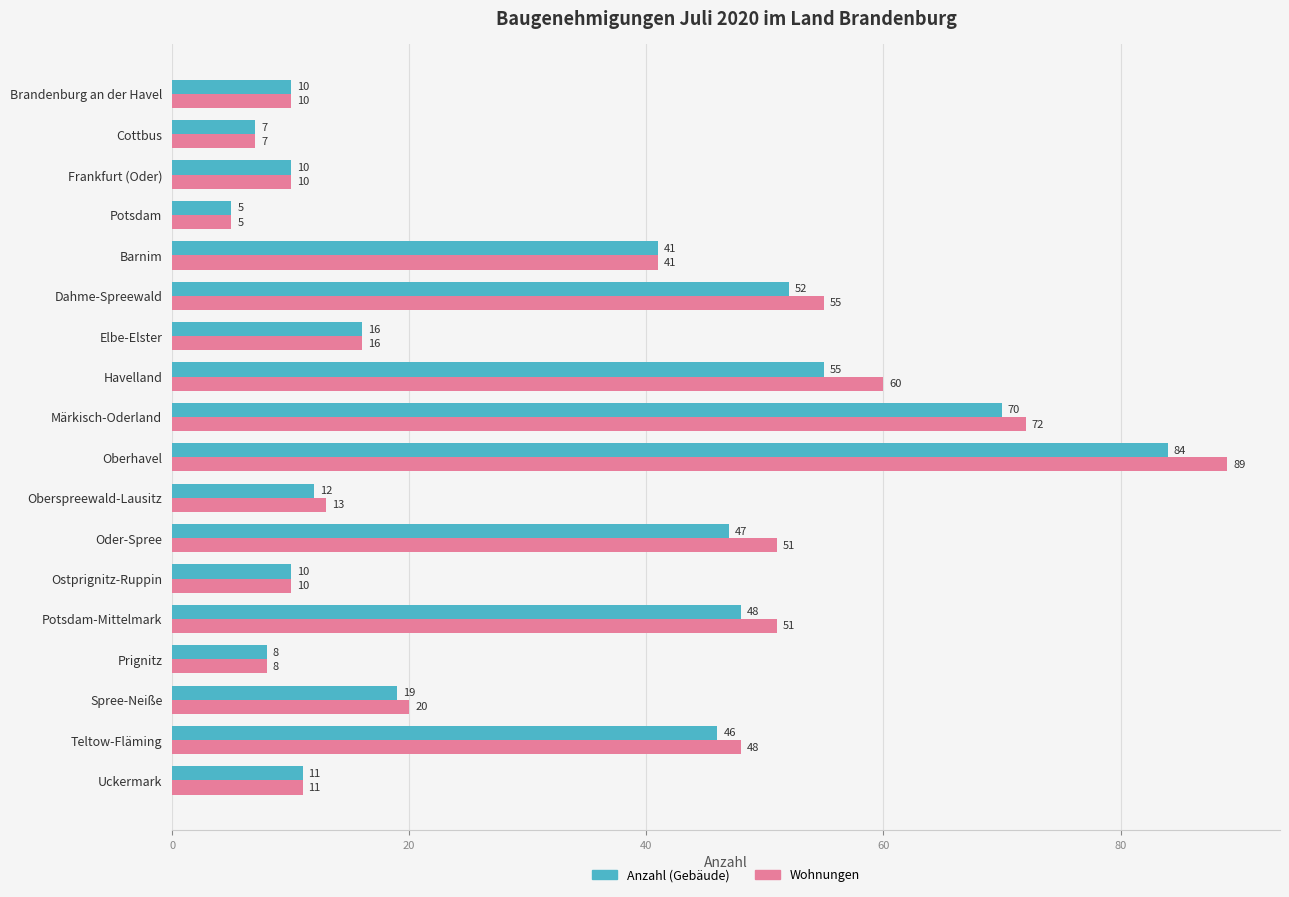

How many series are shown in this chart?

2